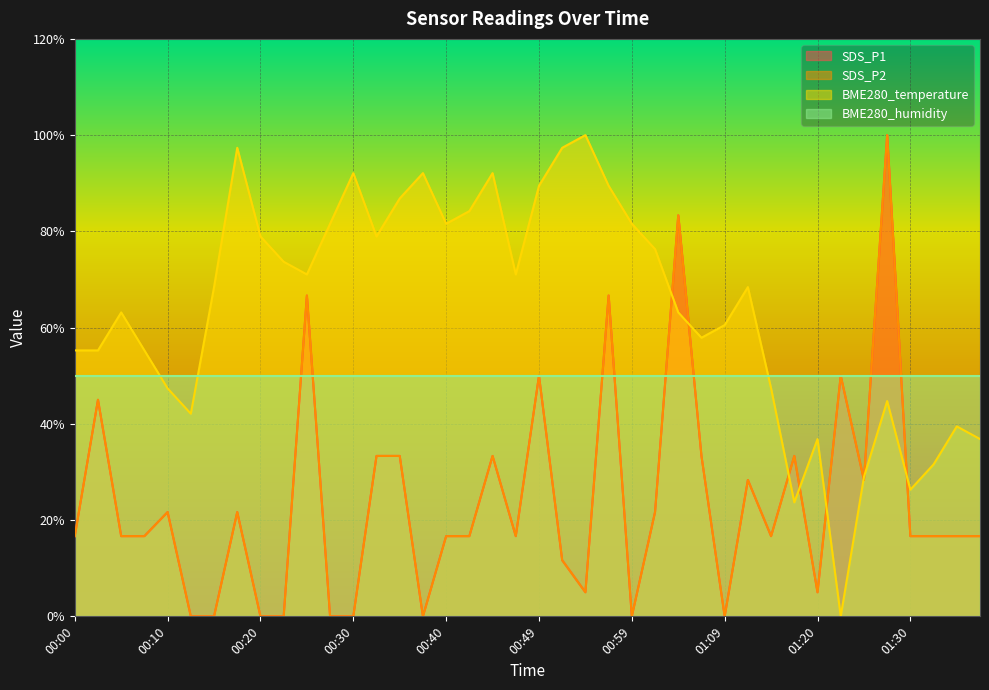

True or false: SDS_P1 has a value of 0.1 at 00:00.

False